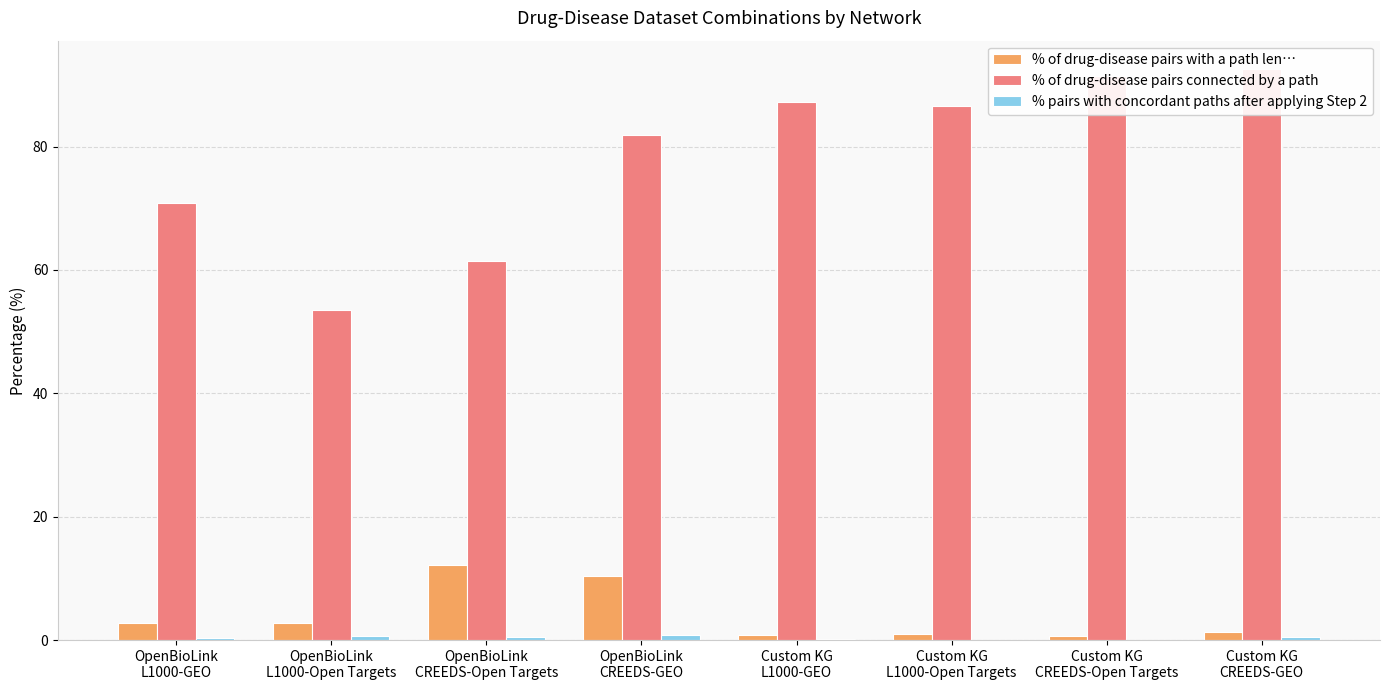

Which has a higher value, Custom KG
L1000-Open Targets or OpenBioLink
CREEDS-GEO?

OpenBioLink
CREEDS-GEO